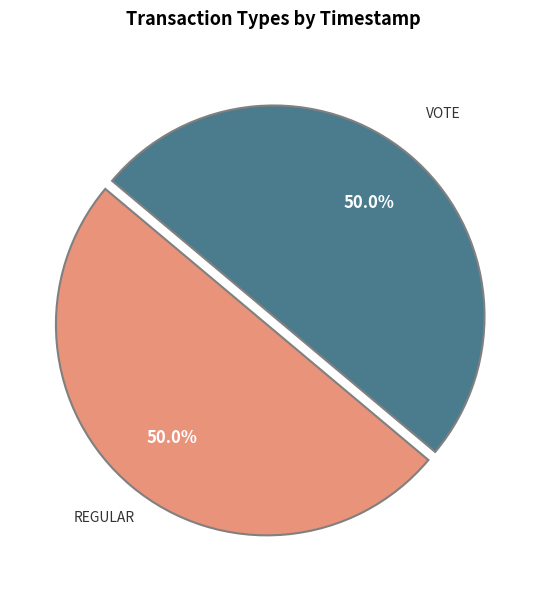

To the nearest percent, what is the average slice percentage?

50%